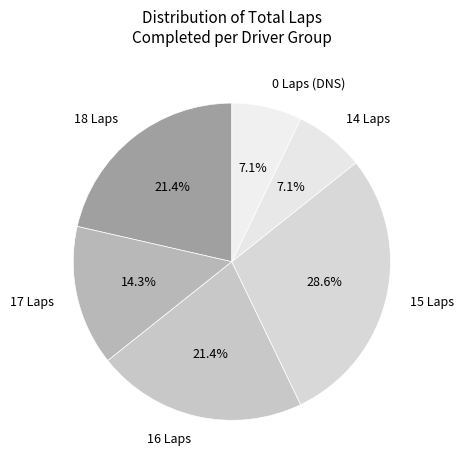

Combined, what portion of the pie is 0 Laps (DNS) and 17 Laps?

21.4%